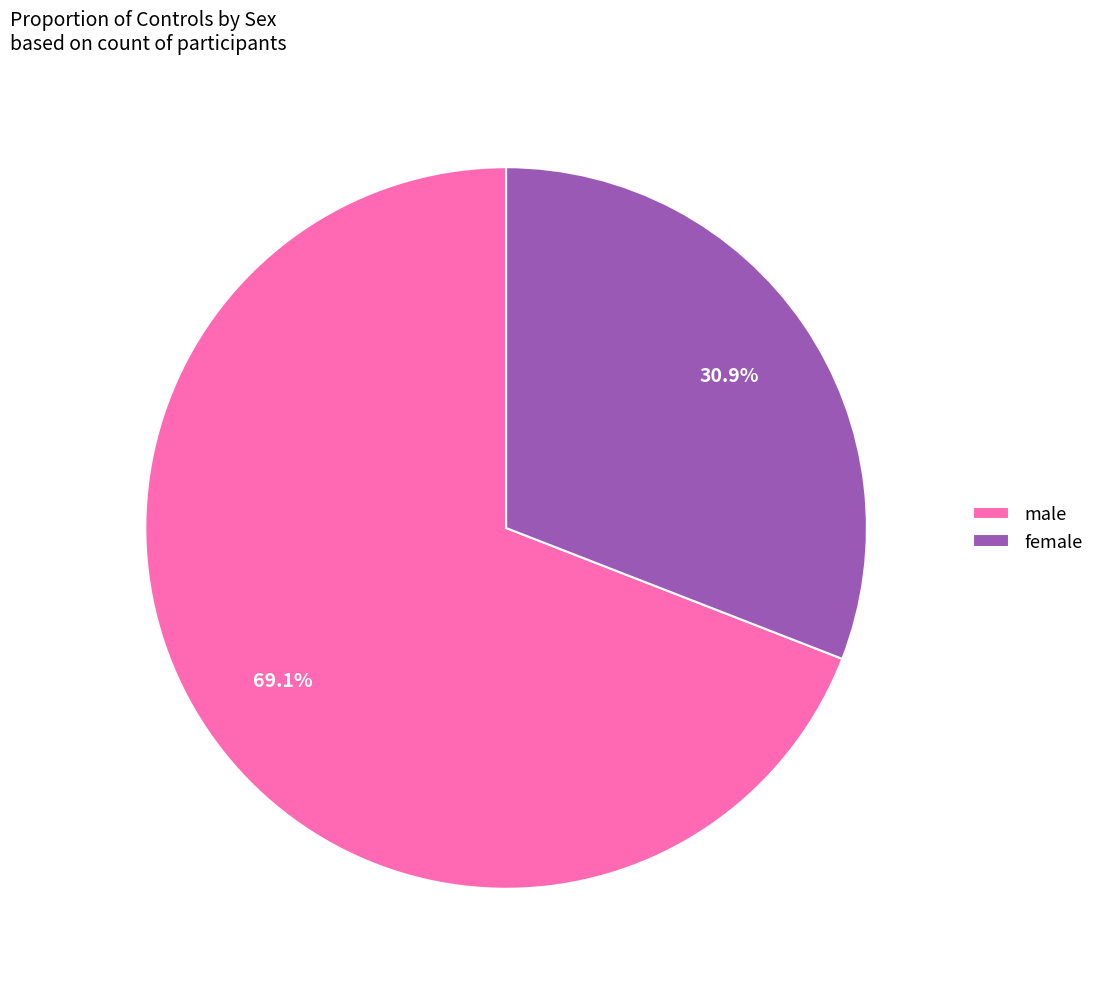

Which slice represents more than half of the pie?

male